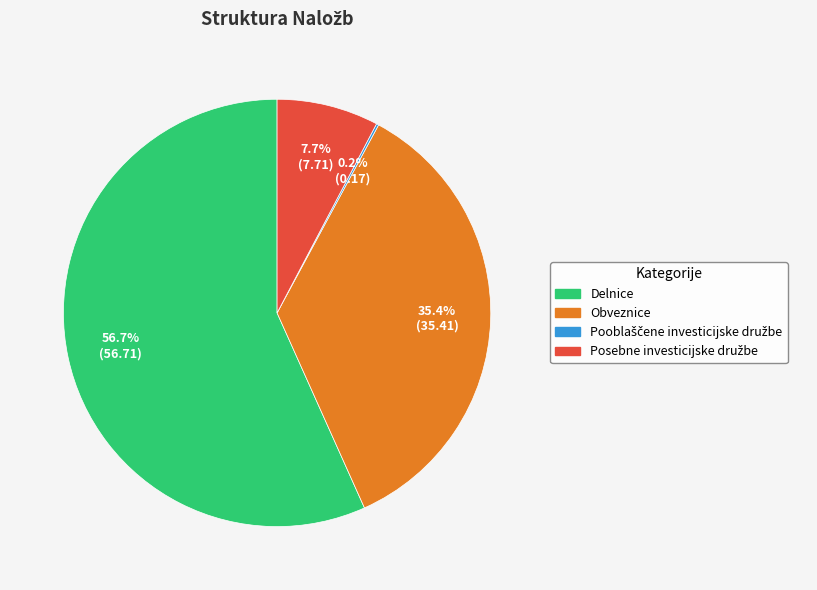

Which category has the biggest portion of the pie?

Delnice